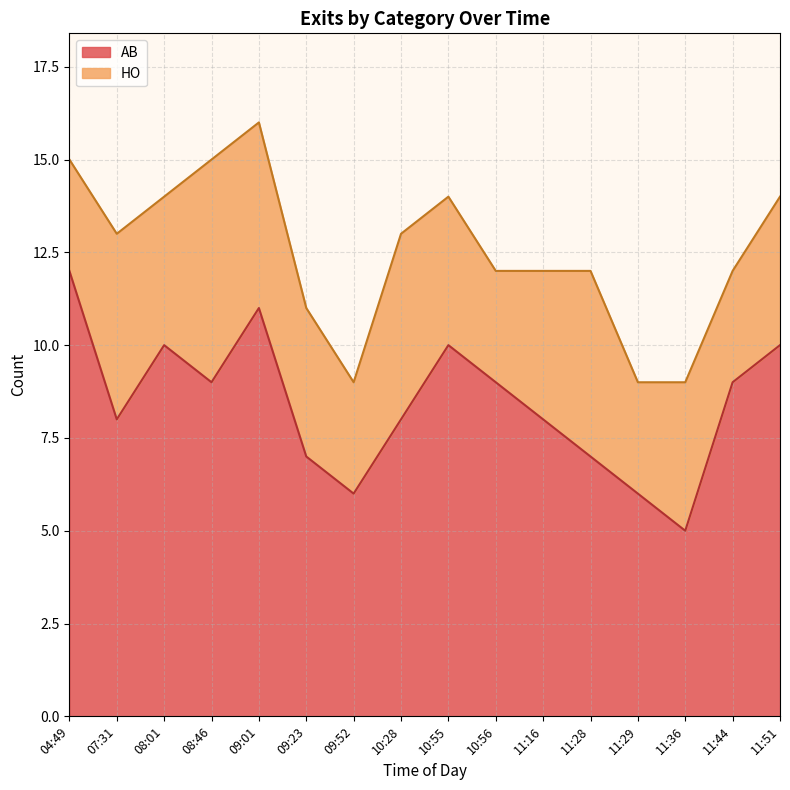

List the labels in order of value, smallest first.

11:36, 09:52, 11:29, 09:23, 11:28, 07:31, 10:28, 11:16, 08:46, 10:56, 11:44, 08:01, 10:55, 11:51, 09:01, 04:49